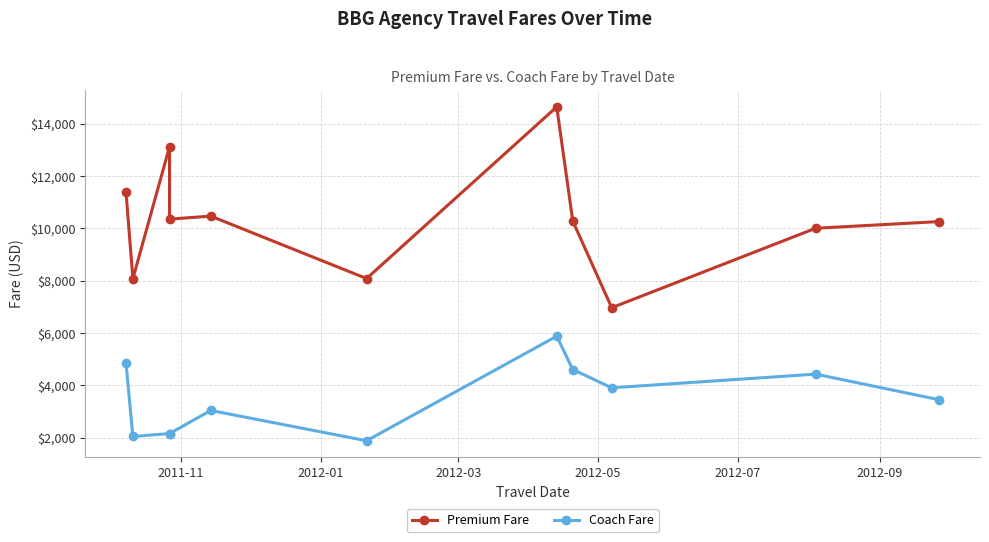

What is the difference between the Premium Fare values at 2012-07 and 2011-11?

920.7